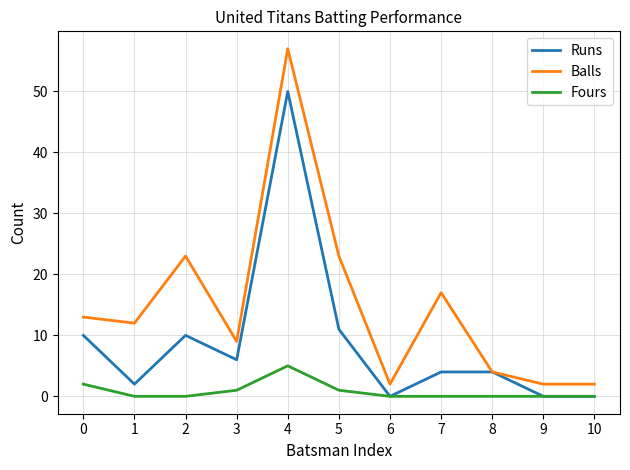

What is the difference between the maximum and minimum values in the Balls series?

55